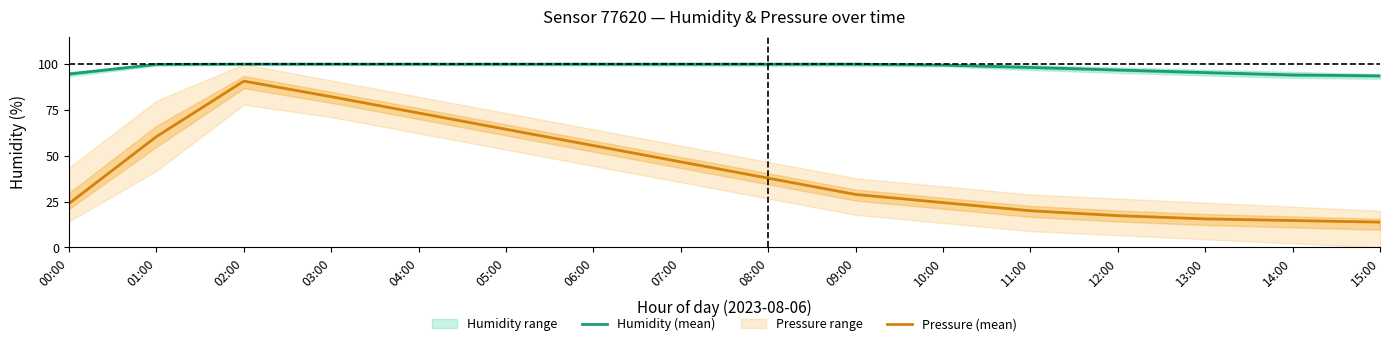

True or false: Humidity (mean) and Pressure (mean) cross at least once.

False